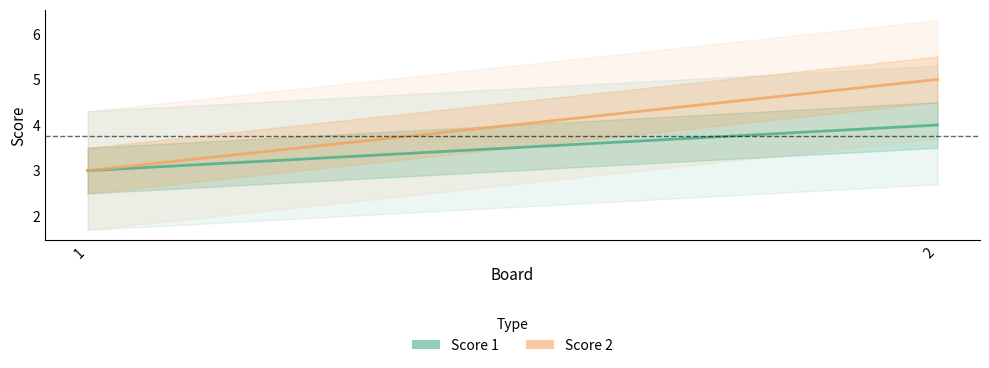

What is the value of the Score 2 point at the 2nd from the left?

5